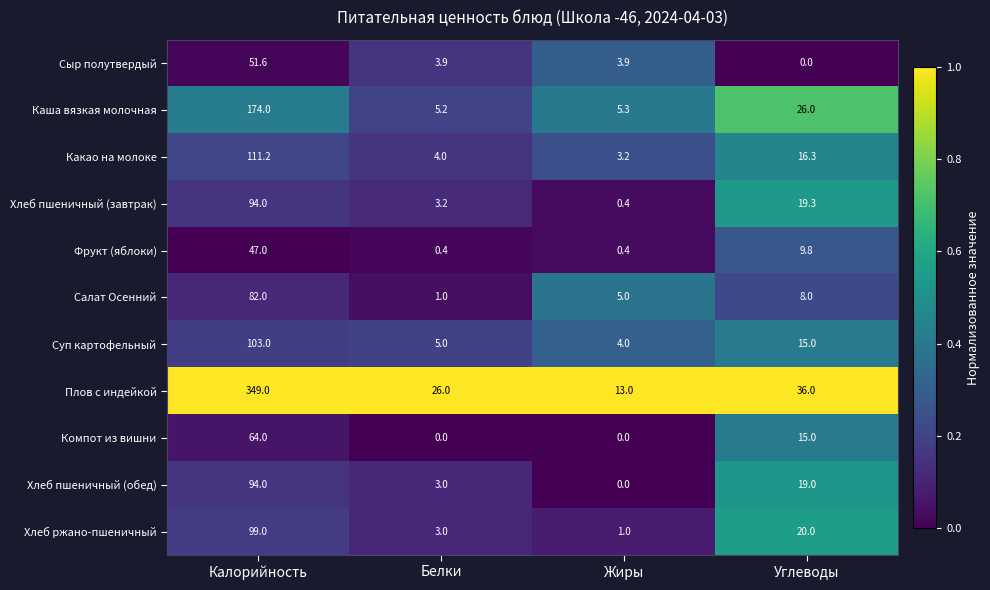

At how many categories does at least one series exceed 0?

4